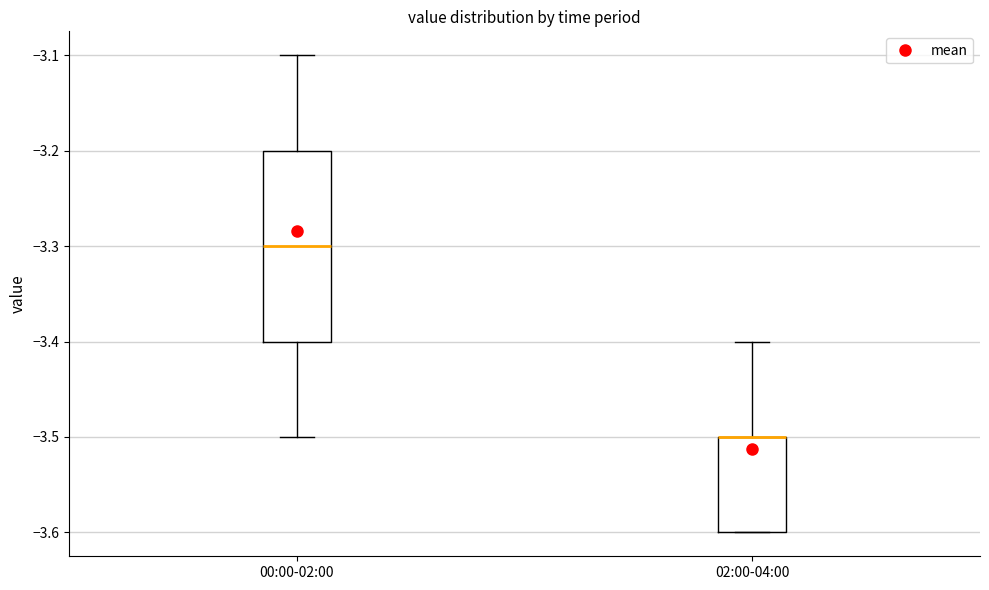

Reading left to right, read every box against the y-axis: the position of its median line, the range the box covers, and the ends of its whiskers. The values are not printed on the chart, so give them approximately, as read against the axis.

00:00-02:00: median -3.3, box -3.4 to -3.2, whiskers -3.5 to -3.1
02:00-04:00: median -3.5 (drawn on the box's upper edge), box -3.6 to -3.5, whiskers -3.6 to -3.4